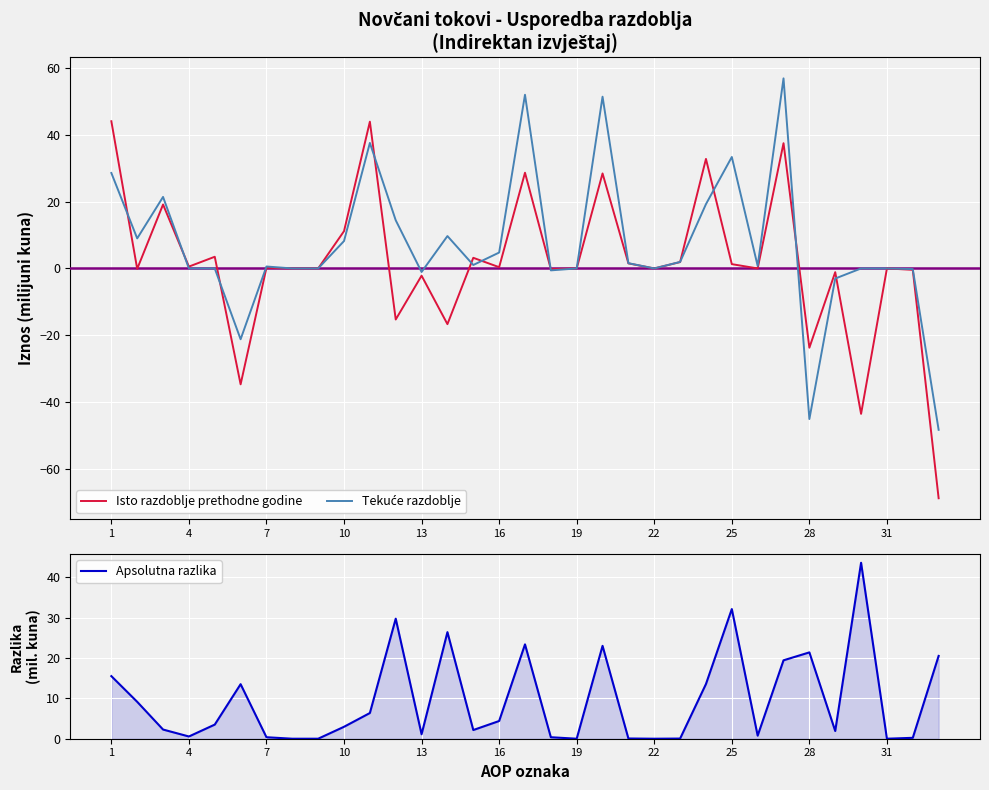

The Isto razdoblje prethodne godine series shows 0.6 at 4. True or false?

True